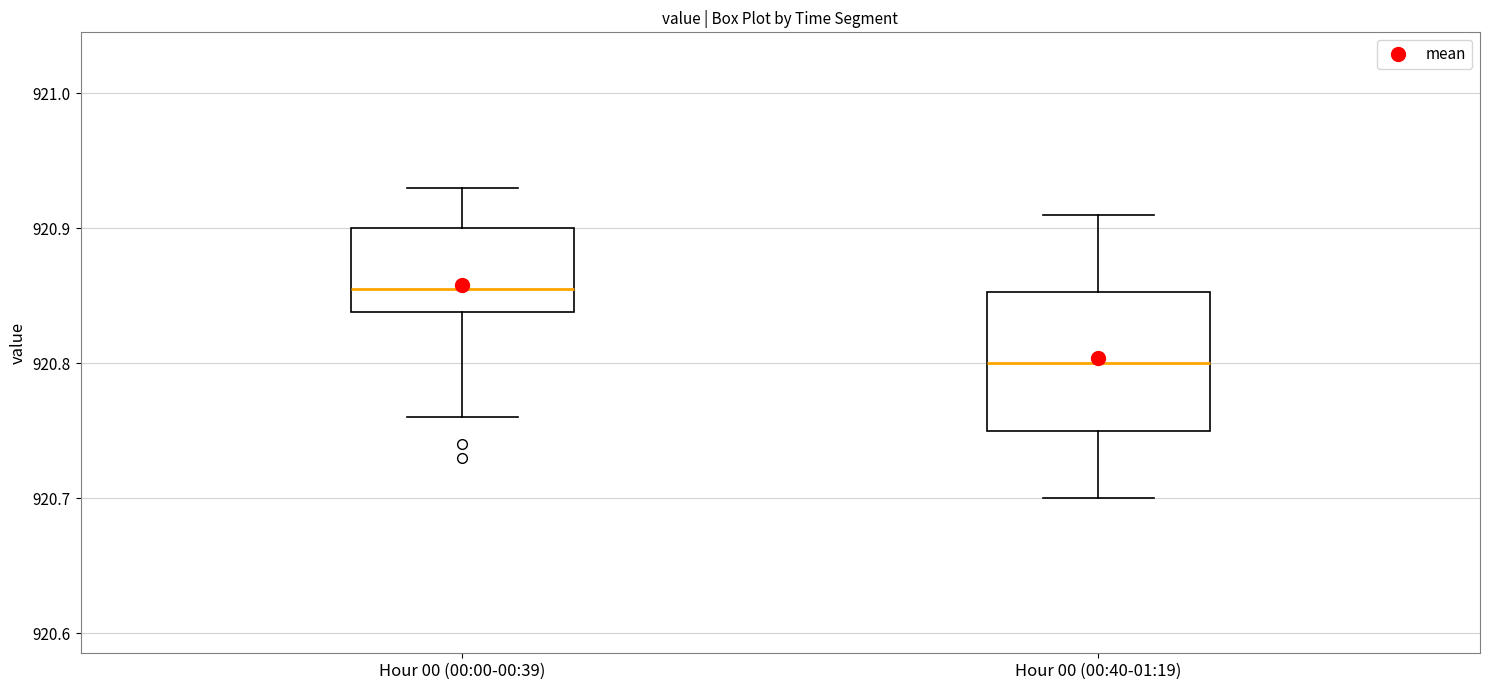

Which box's median line is the lowest?

Hour 00 (00:40-01:19)